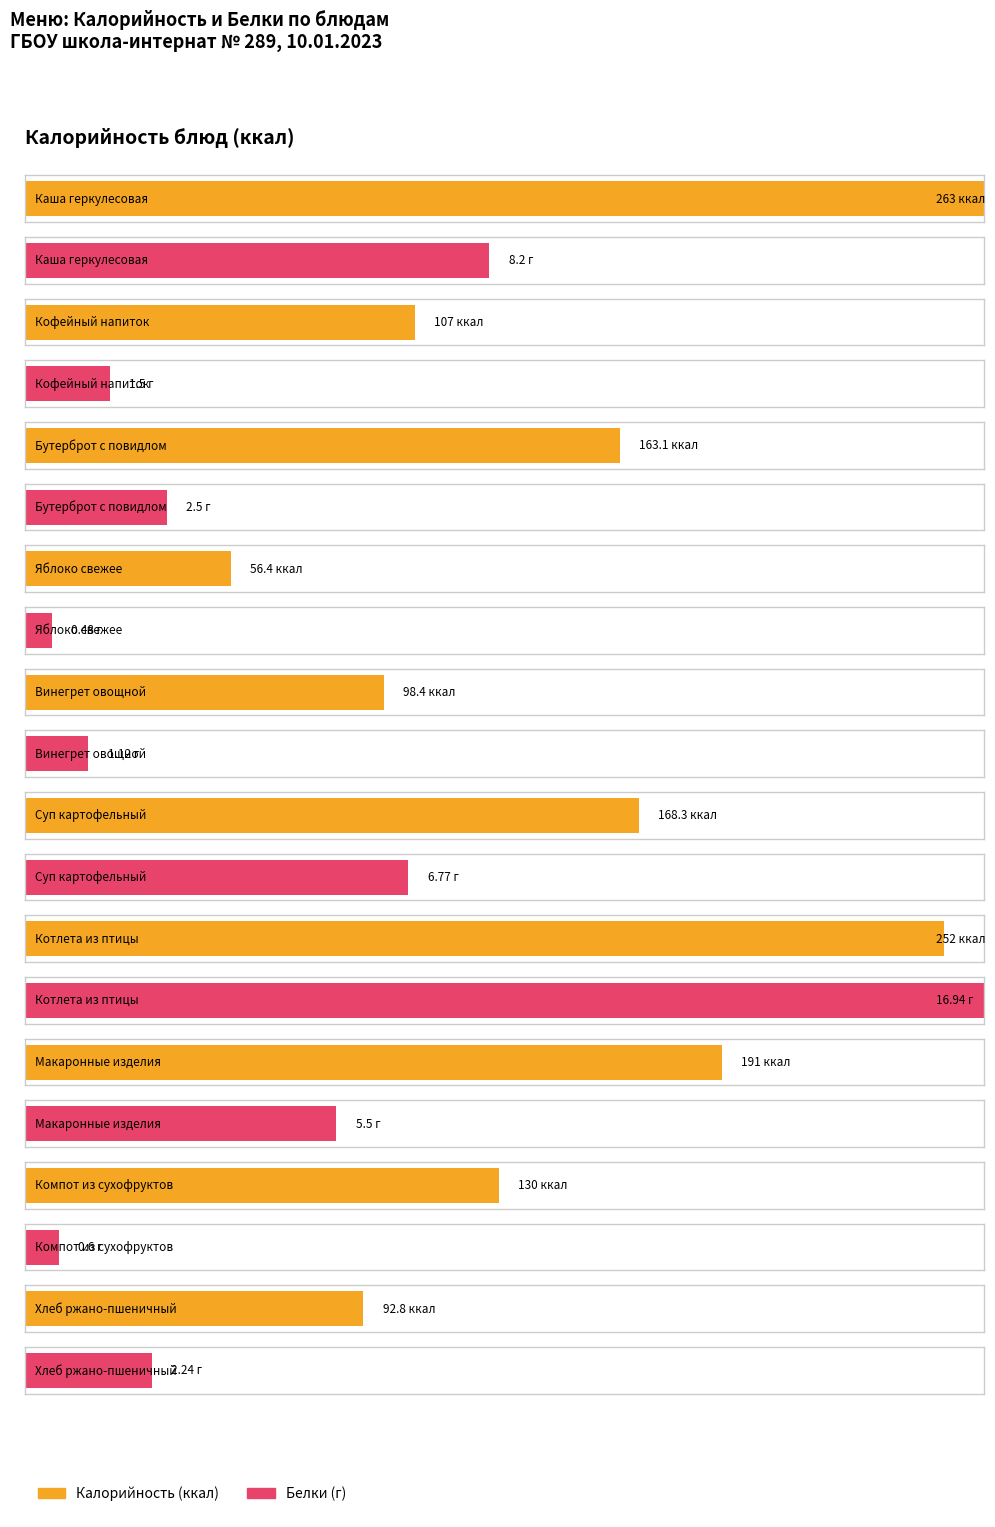

Where does the Белки series first go above 2?

Каша геркулесовая